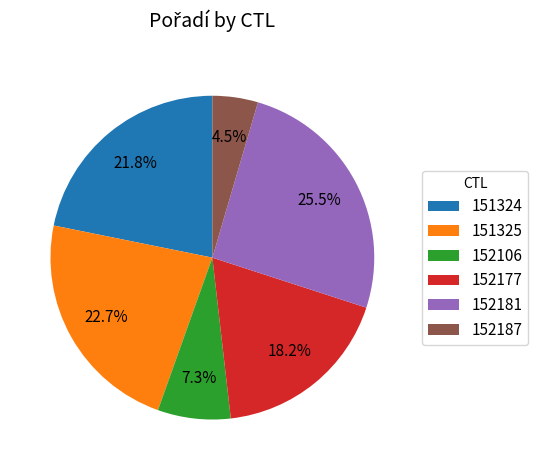

Which has a higher value, 152181 or 151325?

152181